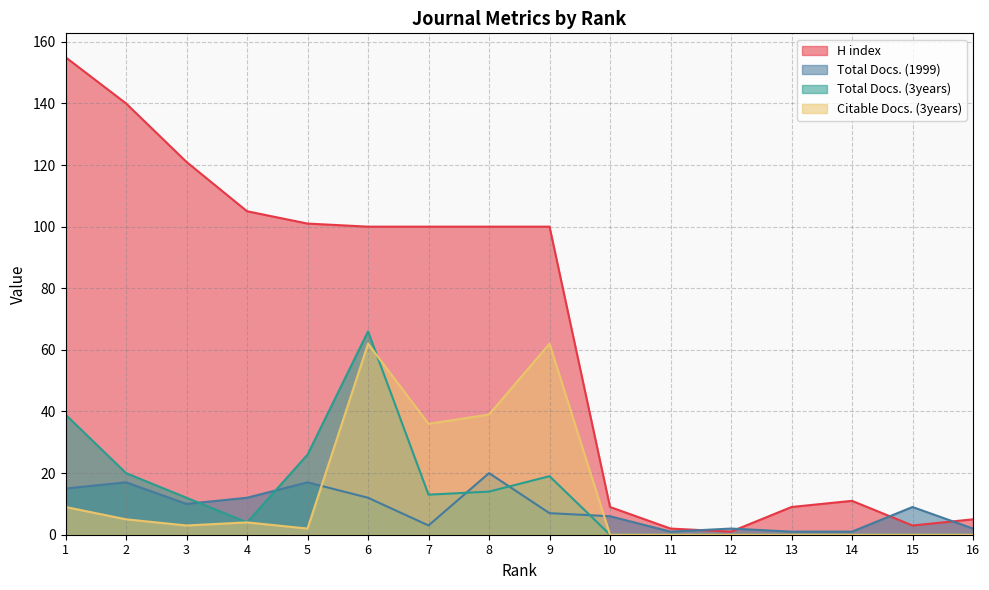

Reading left to right, list all the values displayed in this chart.

H index: 155	140	121	105	101	100	100	100	100	9	2	1	9	11	3	5
Total Docs. (1999): 15	17	10	12	17	12	3	20	7	6	1	2	1	1	9	2
Total Docs. (3years): 39	20	12	4	26	66	13	14	19	0	0	0	0	0	0	0
Citable Docs. (3years): 9	5	3	4	2	62	36	39	62	0	0	0	0	0	0	0